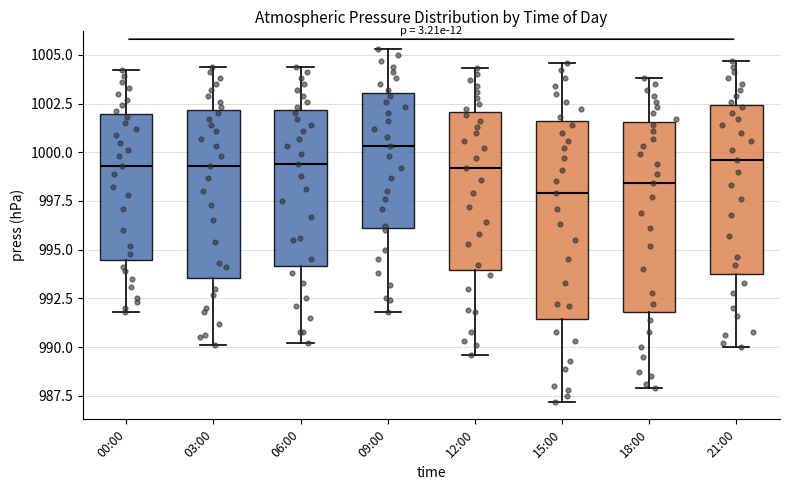

Which box has the highest median line?

09:00